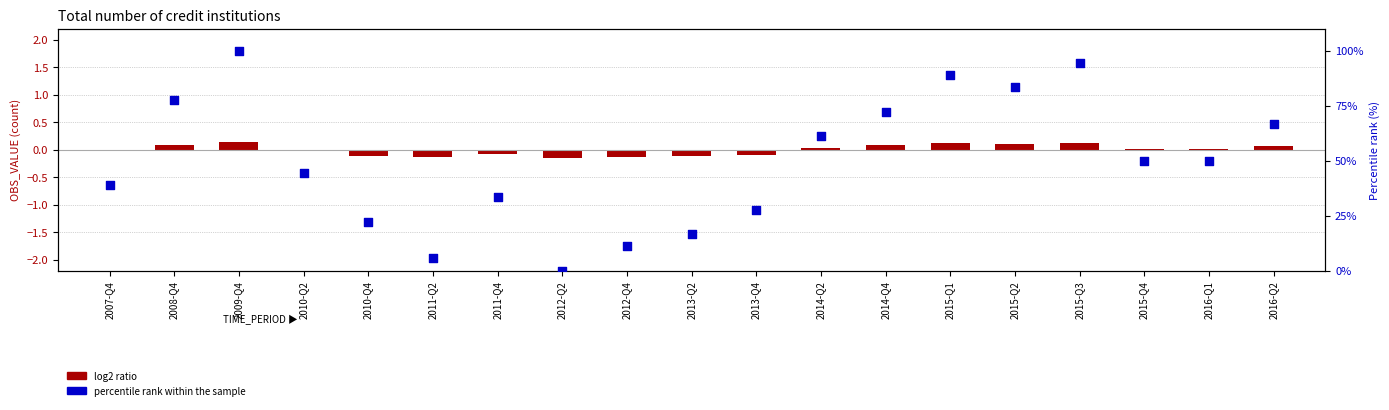

What are all the series names shown in the legend?

log2 ratio, percentile rank within the sample